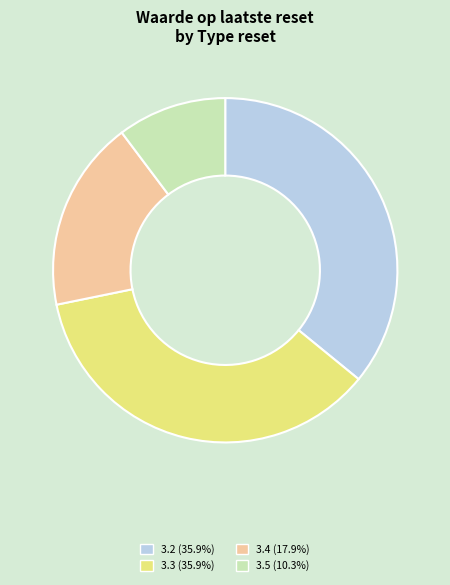

Is there a majority slice in this chart?

No